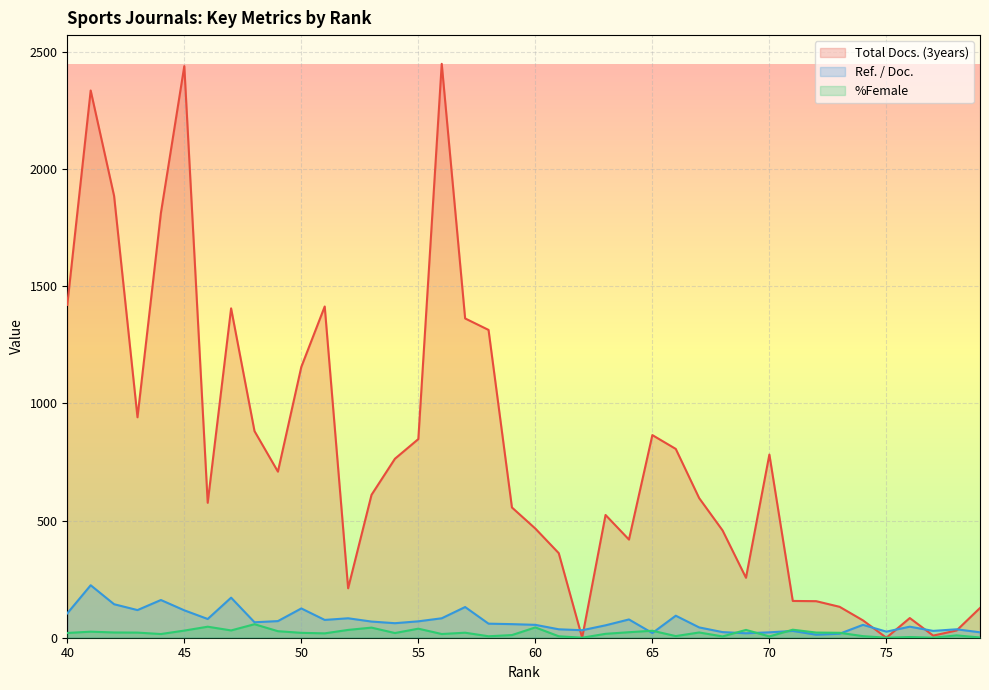

What is the value of the %Female point at the 24th from the left?

15.9